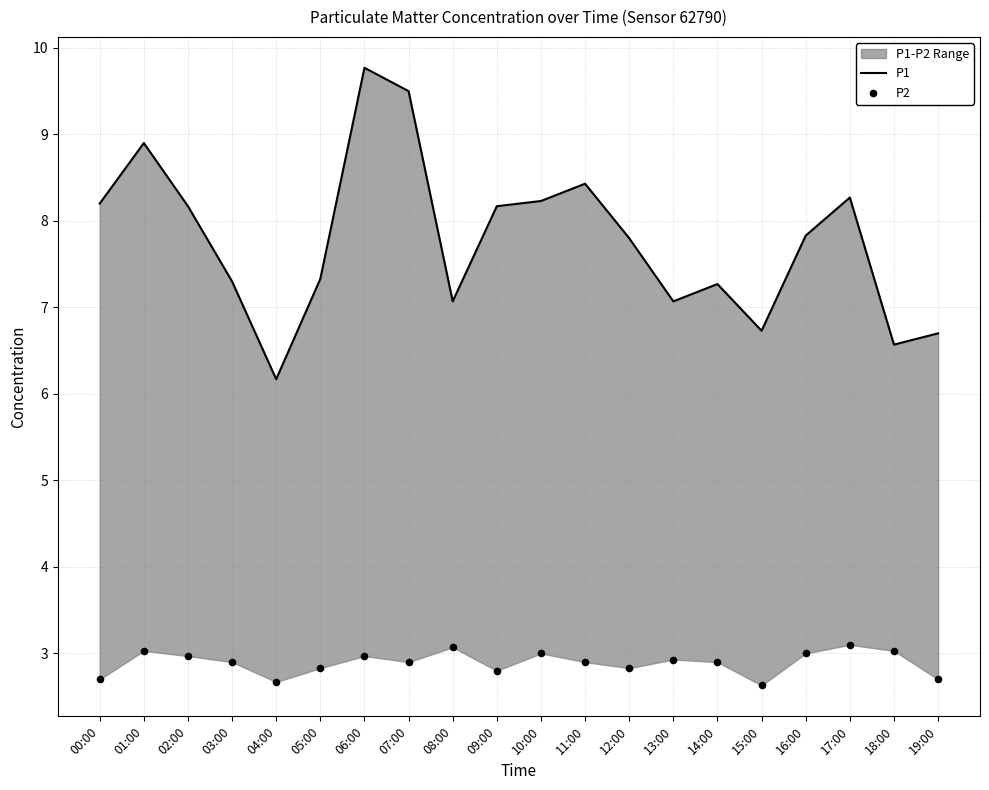

At which category is the sum across all series the highest?

06:00